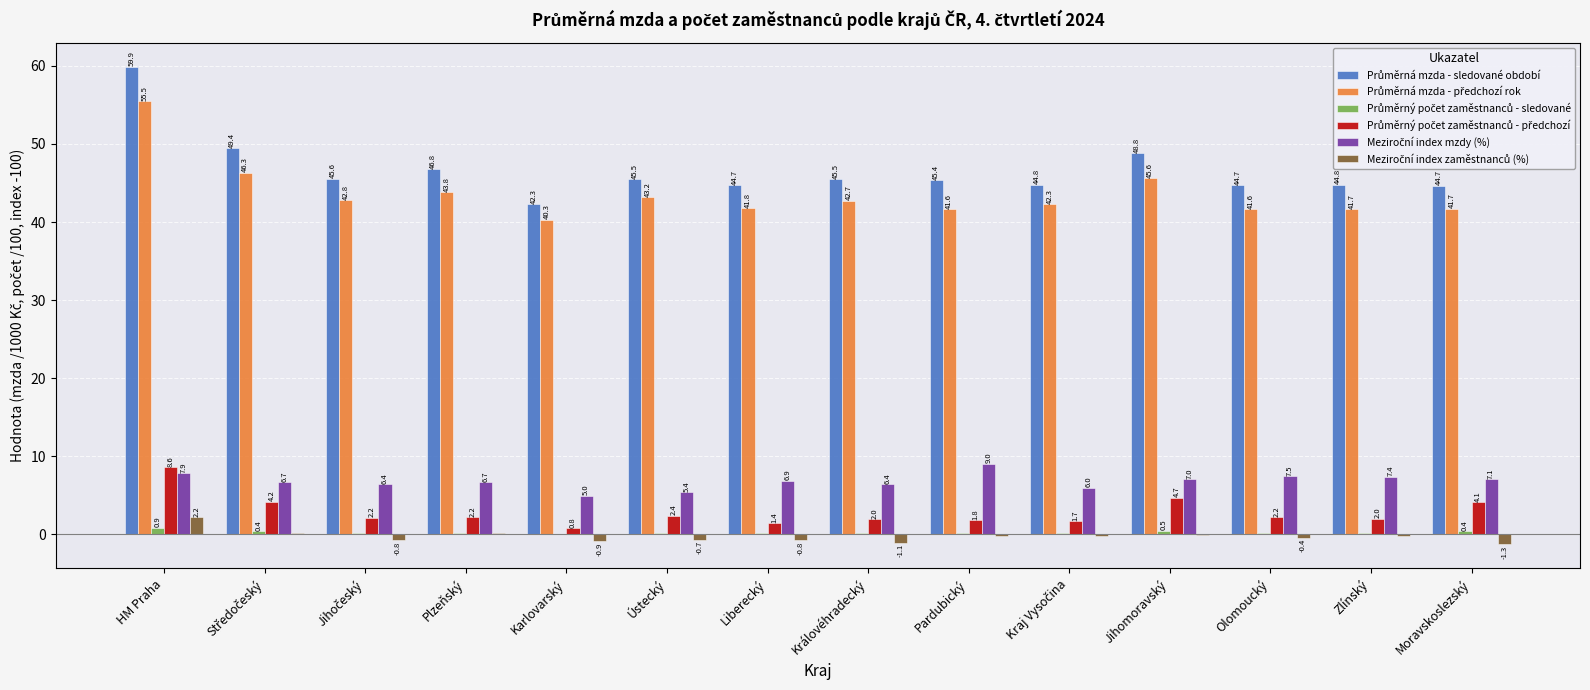

At which category is the sum across all series the highest?

HM Praha